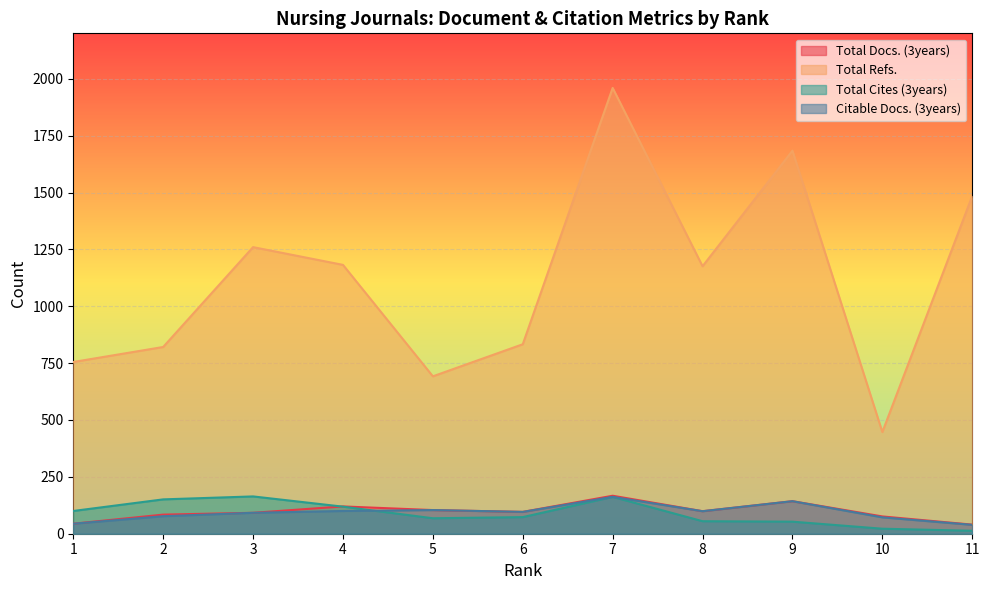

Is it true that Citable Docs. (3years) equals 164 at 3?

False